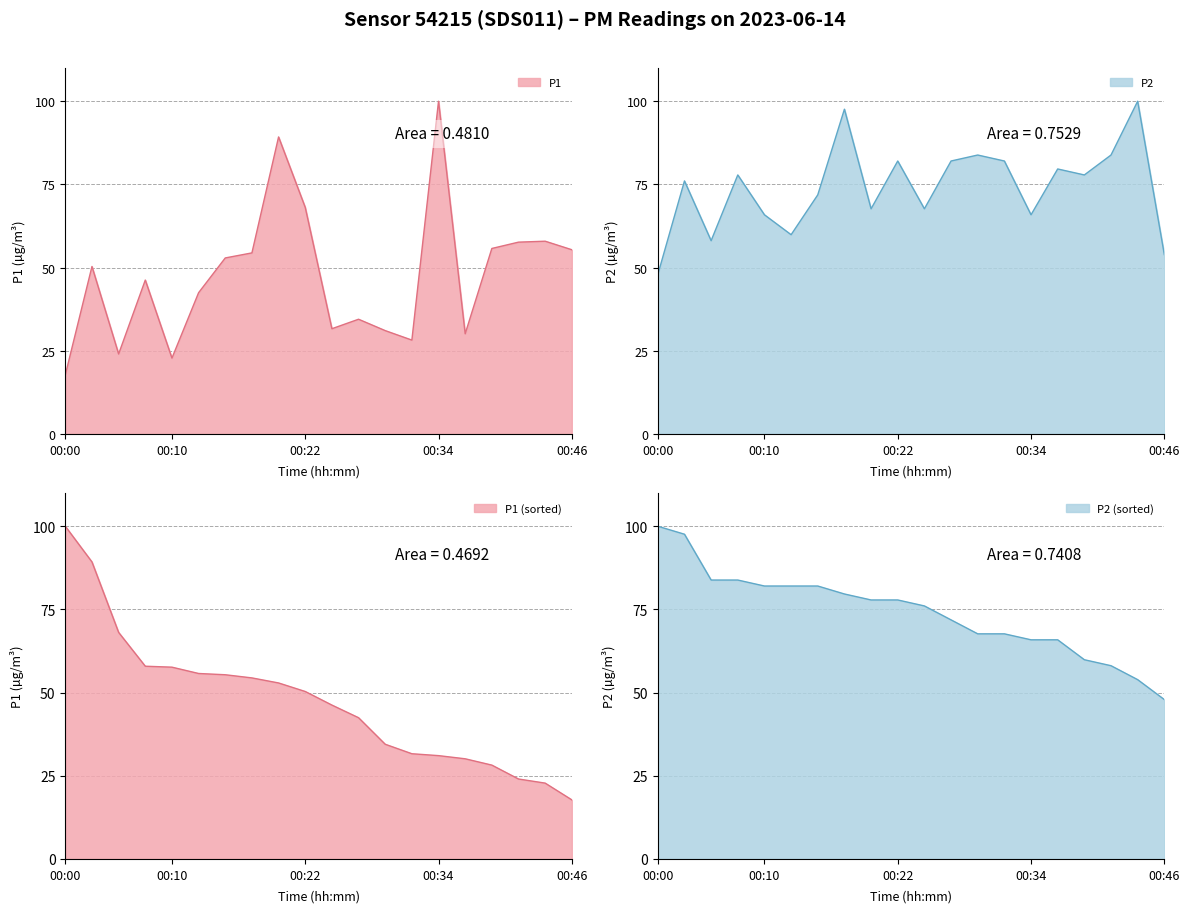

At which label does P2 reach its minimum?

00:00